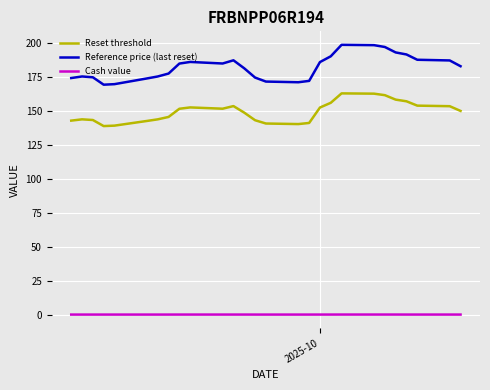

True or false: Reset threshold has more than 2 points higher than both neighbors.

True